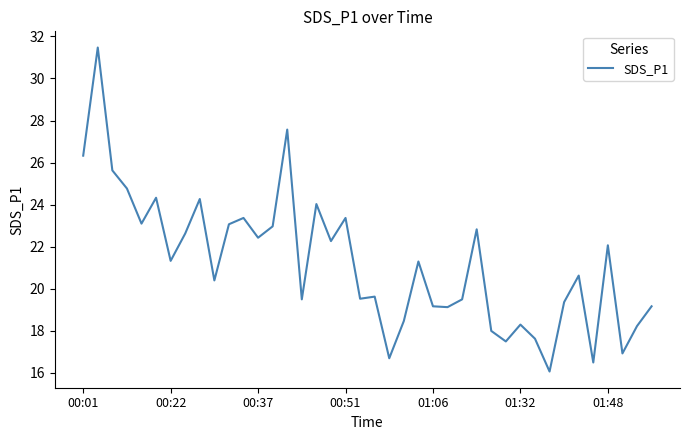

What is the maximum value shown in the chart?

31.5